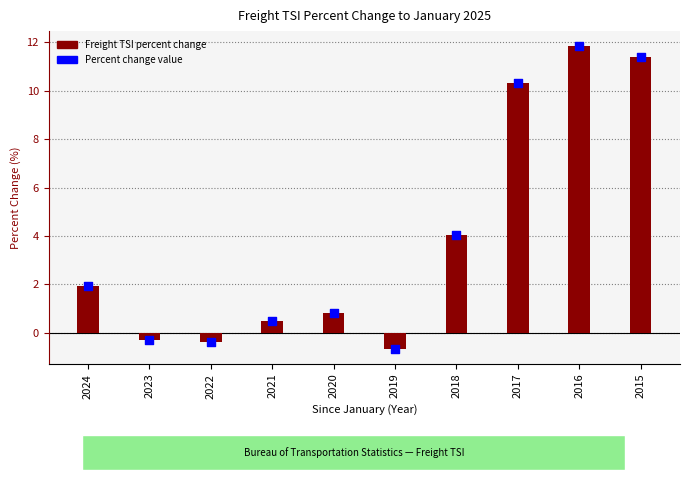

Which series reaches the maximum Y coordinate?

Freight TSI percent change to January 2025